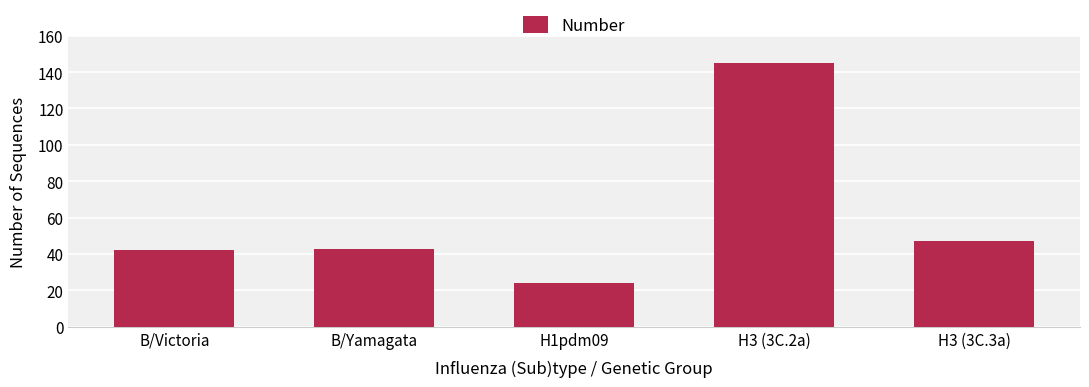

At which category does the chart reach its peak across all series?

H3 (3C.2a)